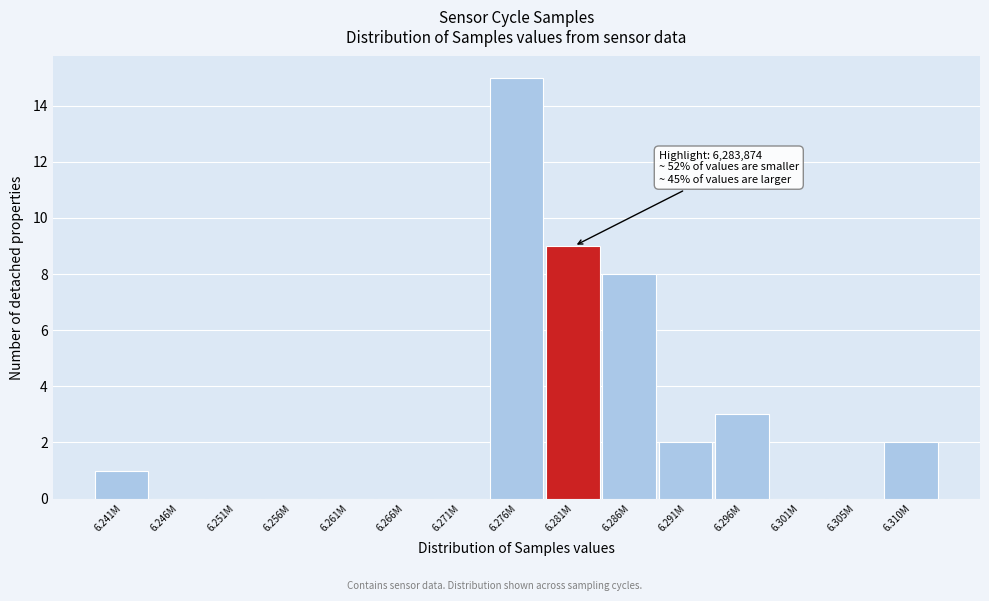

Reading right to left, extract all data points from this chart.

6.310M=2	6.305M=0	6.301M=0	6.296M=3	6.291M=2	6.286M=8	6.281M=9	6.276M=15	6.271M=0	6.266M=0	6.261M=0	6.256M=0	6.251M=0	6.246M=0	6.241M=1